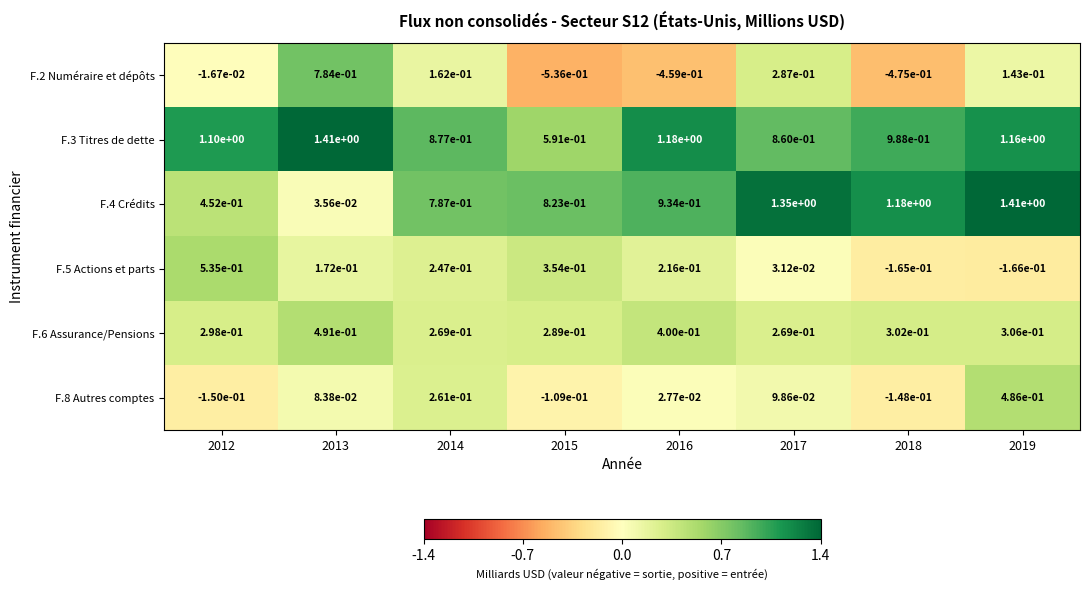

The value of F.8 Autres comptes at 2019 is 0.1. True or false?

False